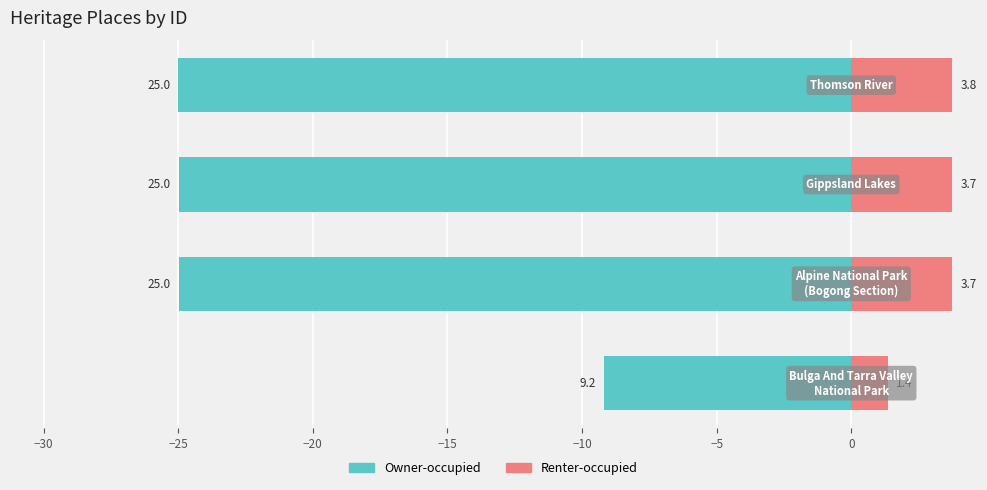

Rank the series by their maximum value, from lowest to highest.

Owner-occupied, Renter-occupied